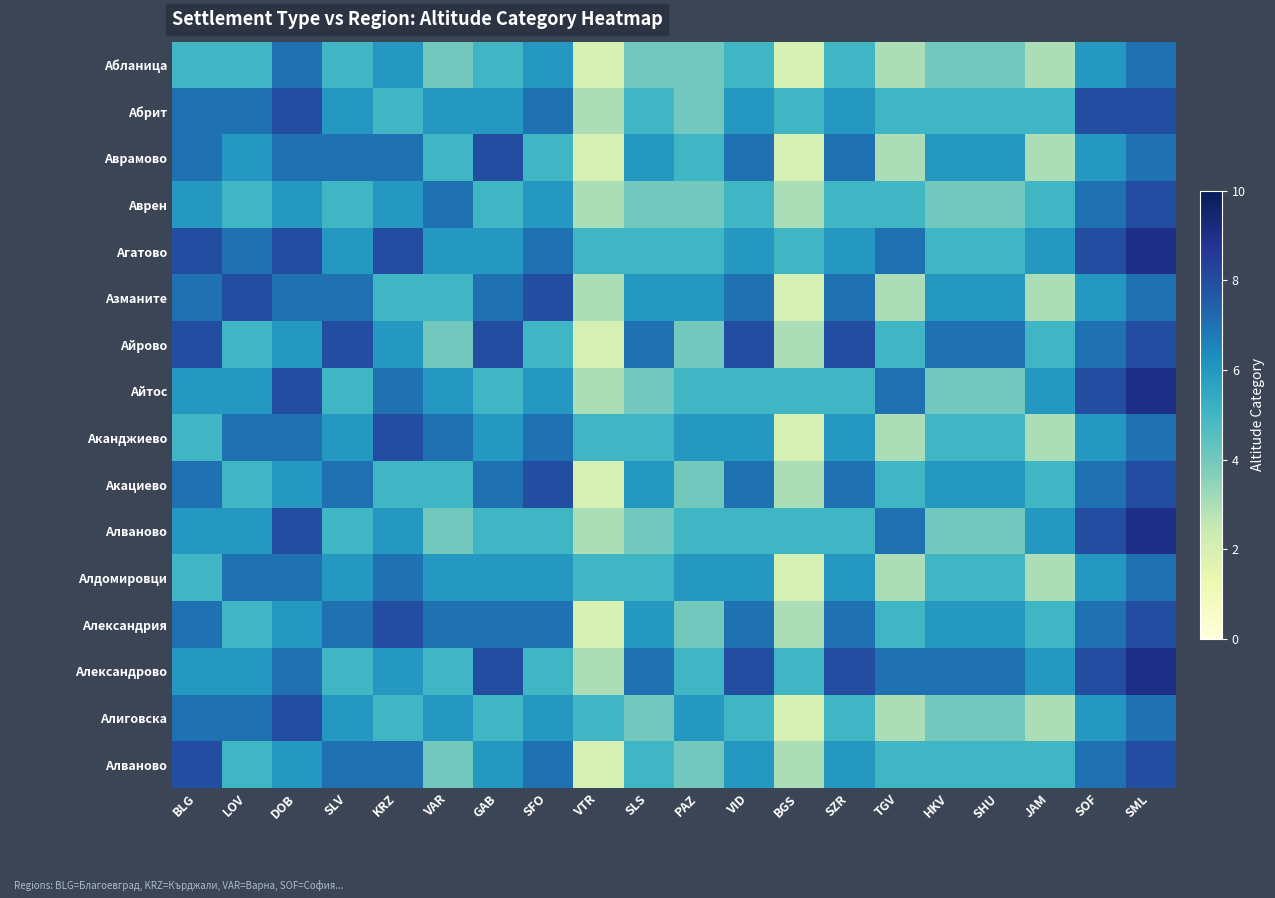

Between SML and VID, which is larger?

SML